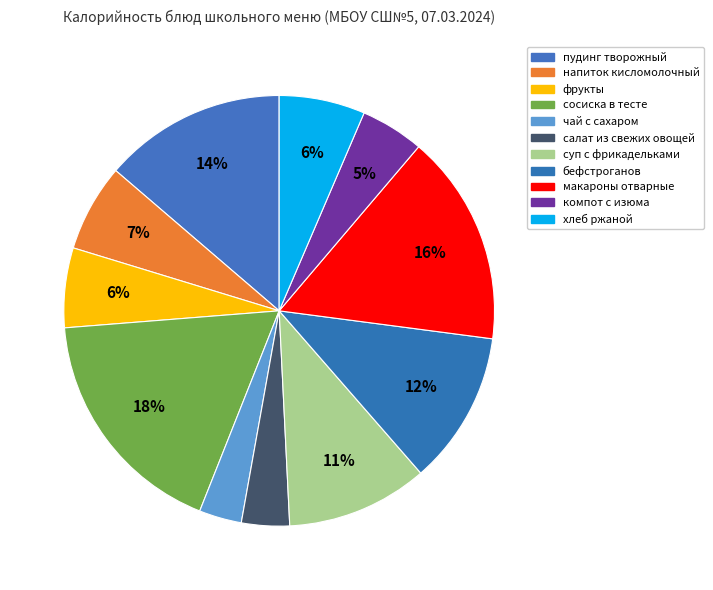

Is пудинг творожный the majority of the pie?

No